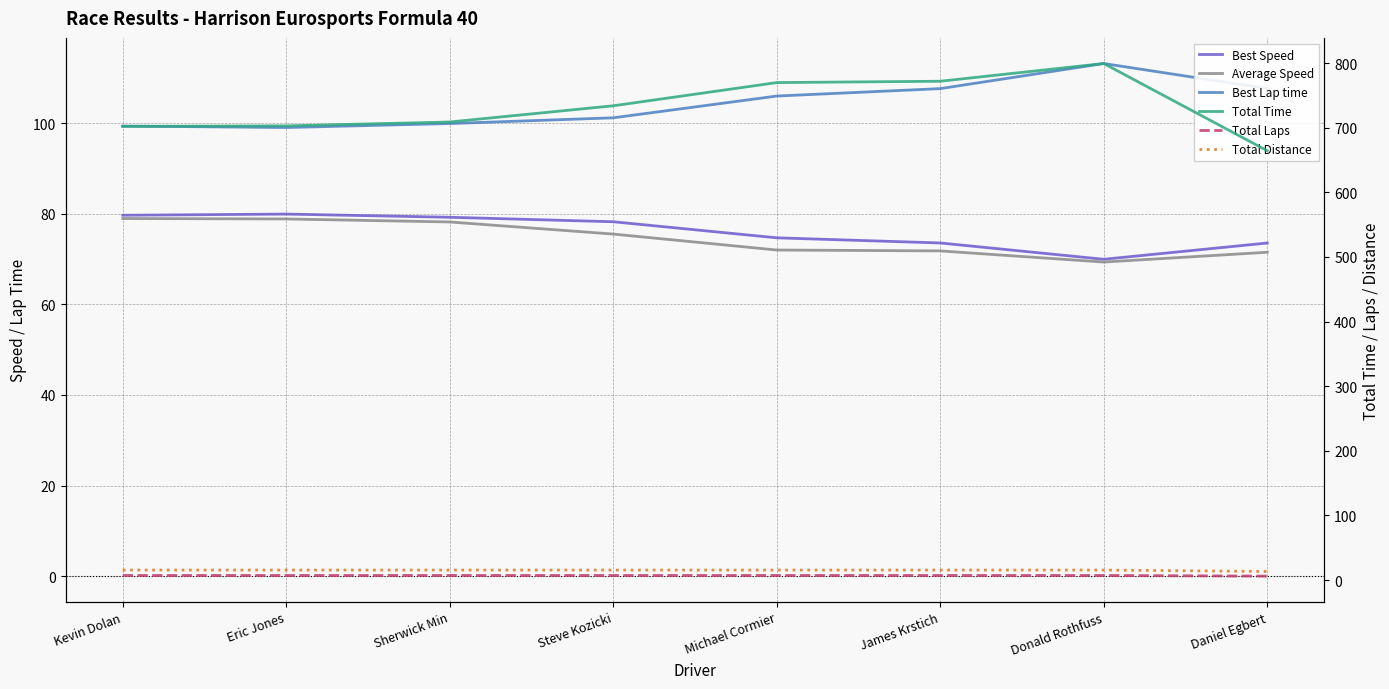

Which label corresponds to the largest value in the chart?

Donald Rothfuss